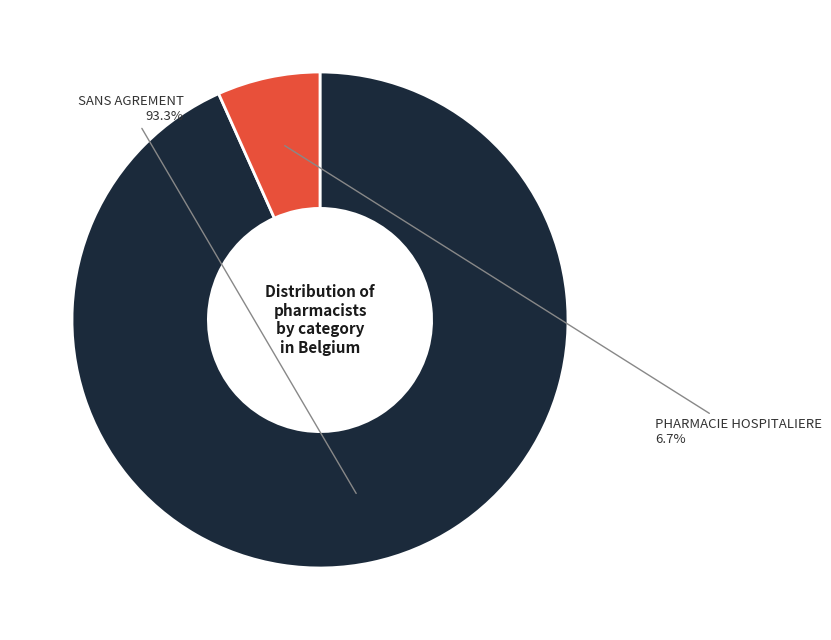

Does any single category account for the majority?

Yes